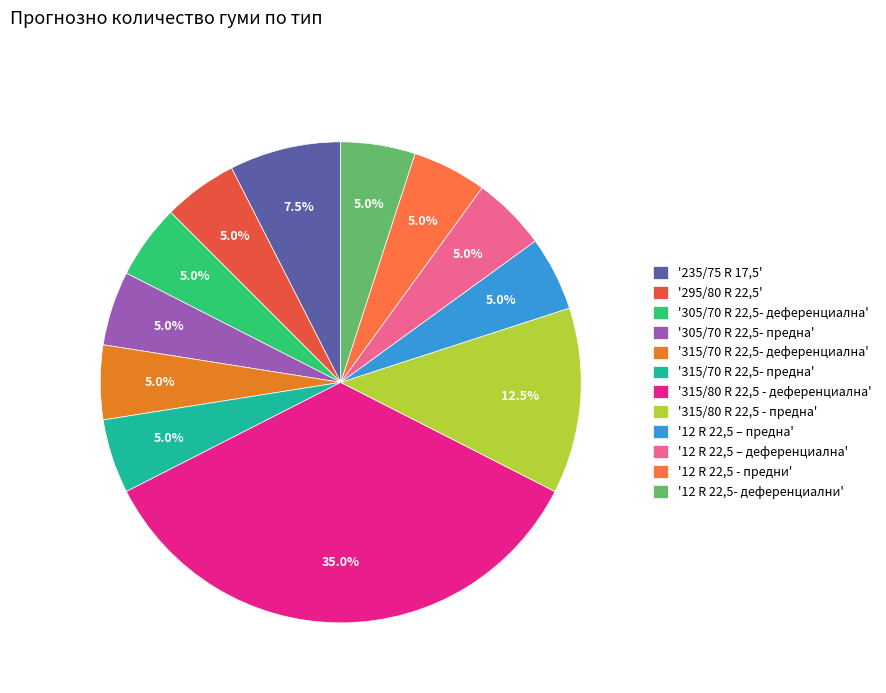

How many slices are in this pie chart?

12